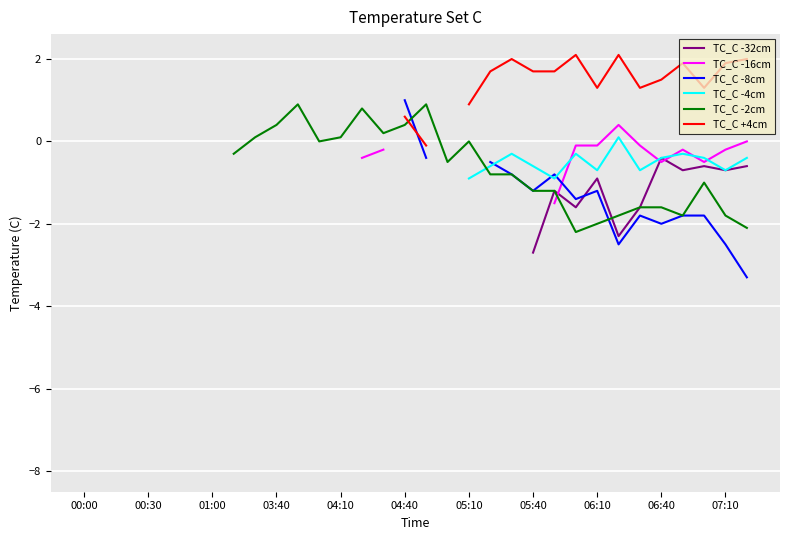

True or false: TC_C -2cm has a value of nan at 05:10.

False